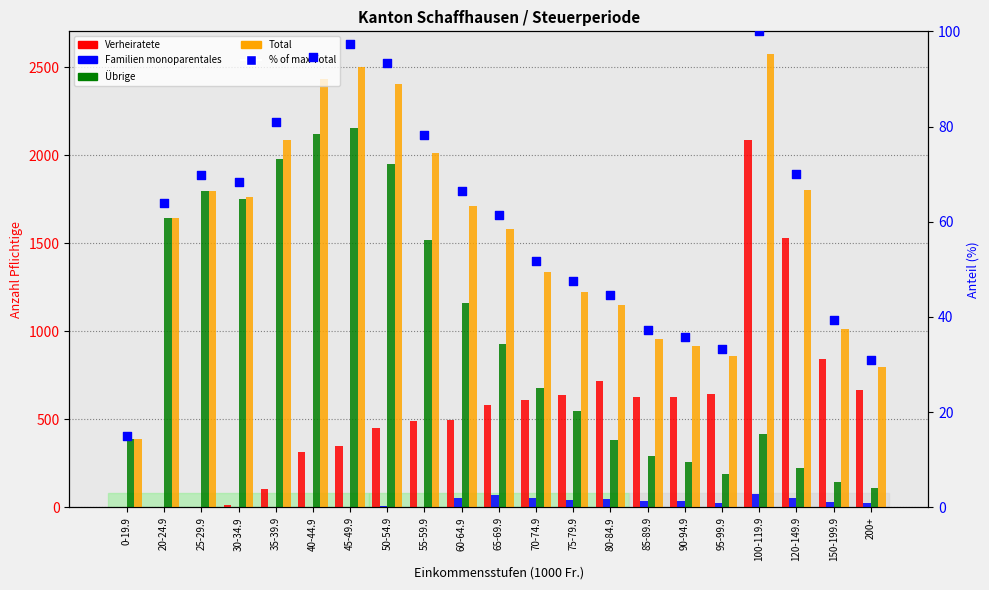

At which category is the sum across all series the highest?

100-119.9